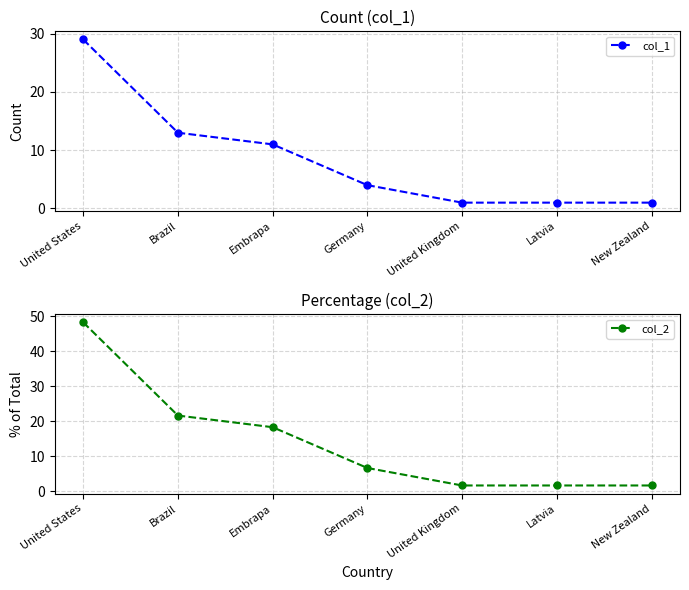

True or false: col_2 and col_1 intersect in this chart.

False